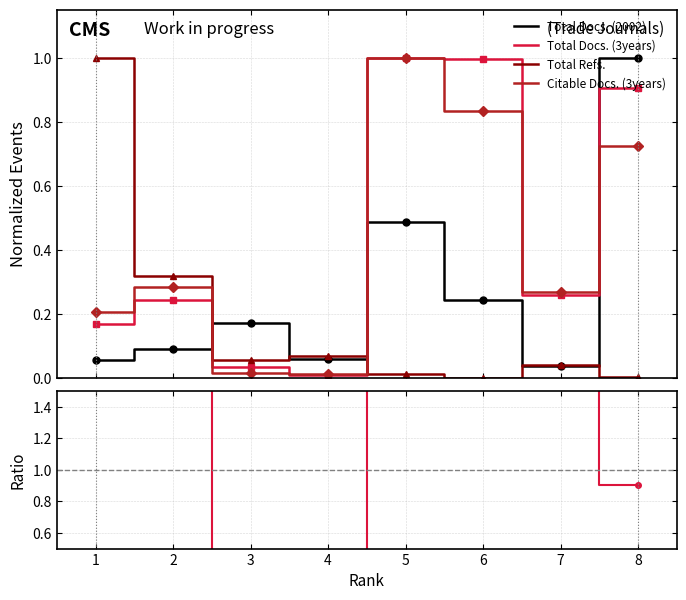

What is the average value of the Total Docs. (3years) / Total Docs. (2002) series?

2.6